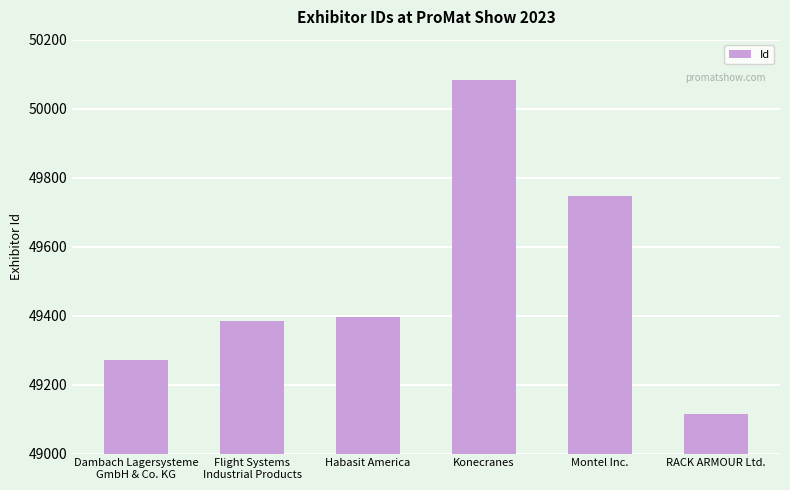

The chart shows a value of 49271 at Dambach Lagersysteme
GmbH & Co. KG. True or false?

True